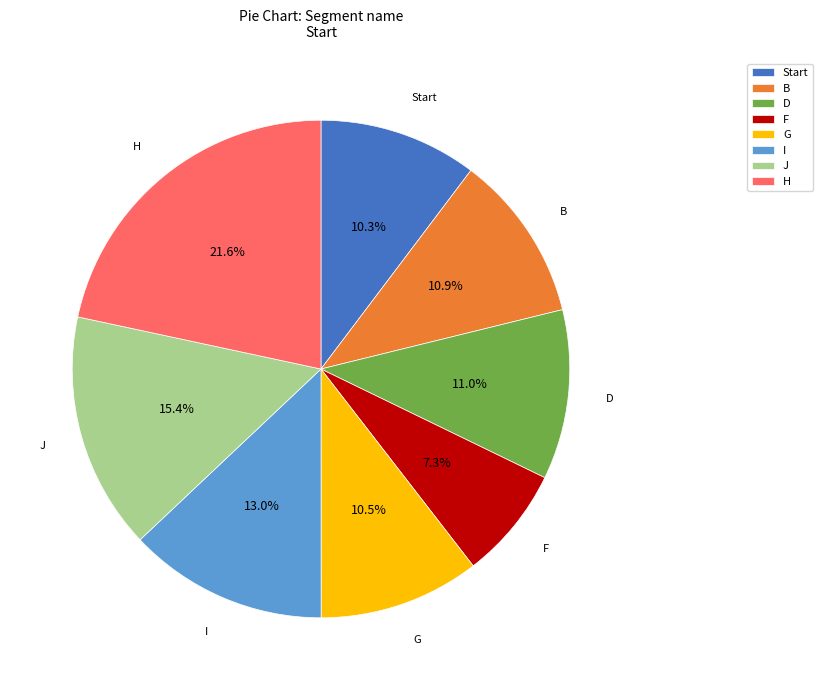

Does G account for over 50% of the chart?

No